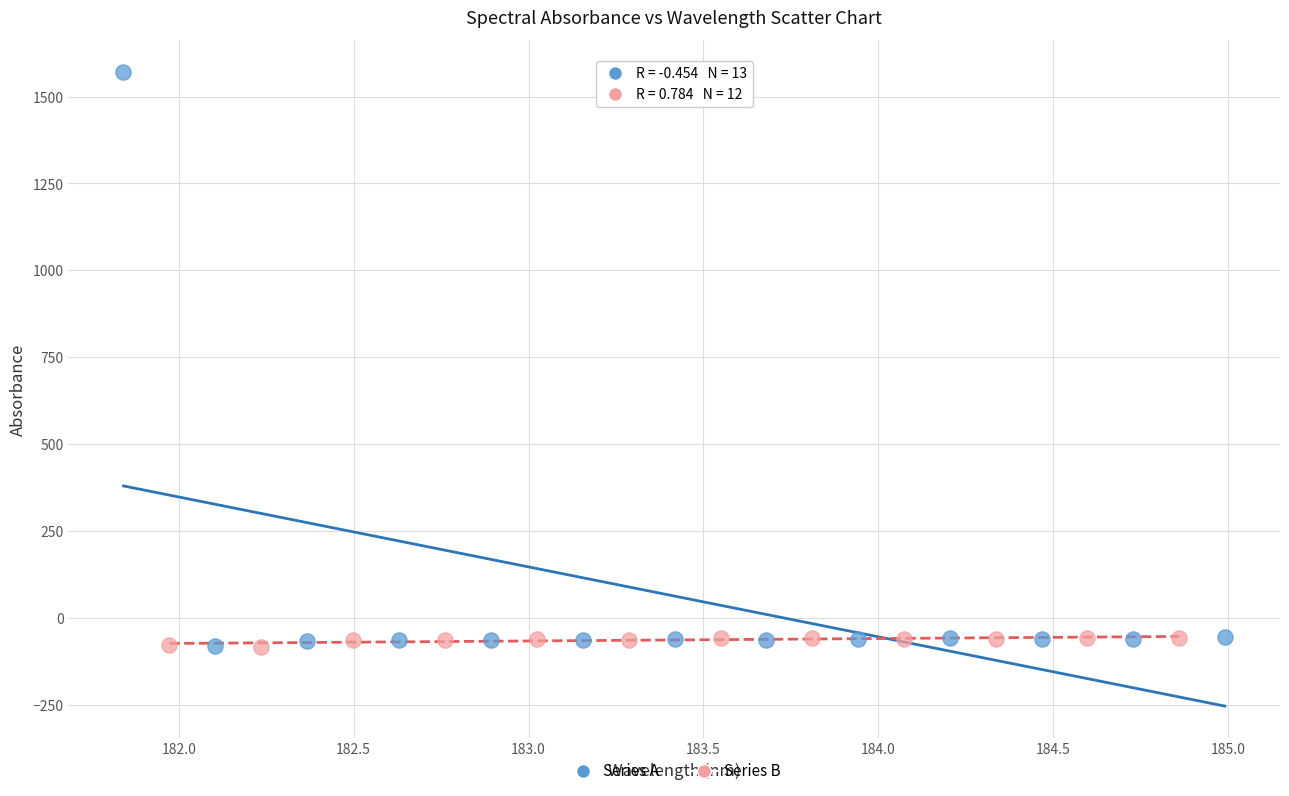

Which series reaches the maximum Y coordinate?

Series A